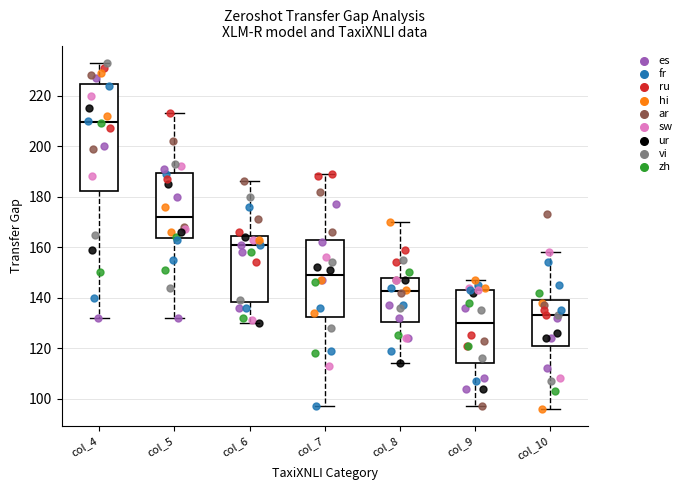

Reading left to right, transcribe this box plot: for each box, give where its median line is, the range the box spans, and where its two whiskers end, as read against the y-axis. The values are not printed on the chart, so give them approximately, as read against the axis.

col_4: median 210, box 182 to 224, whiskers 132 to 234
col_5: median 172, box 164 to 190, whiskers 132 to 214
col_6: median 162, box 138 to 164, whiskers 130 to 186
col_7: median 150, box 132 to 164, whiskers 98 to 190
col_8: median 142, box 130 to 148, whiskers 114 to 170
col_9: median 130, box 114 to 144, whiskers 98 to 148
col_10: median 134, box 122 to 140, whiskers 96 to 158